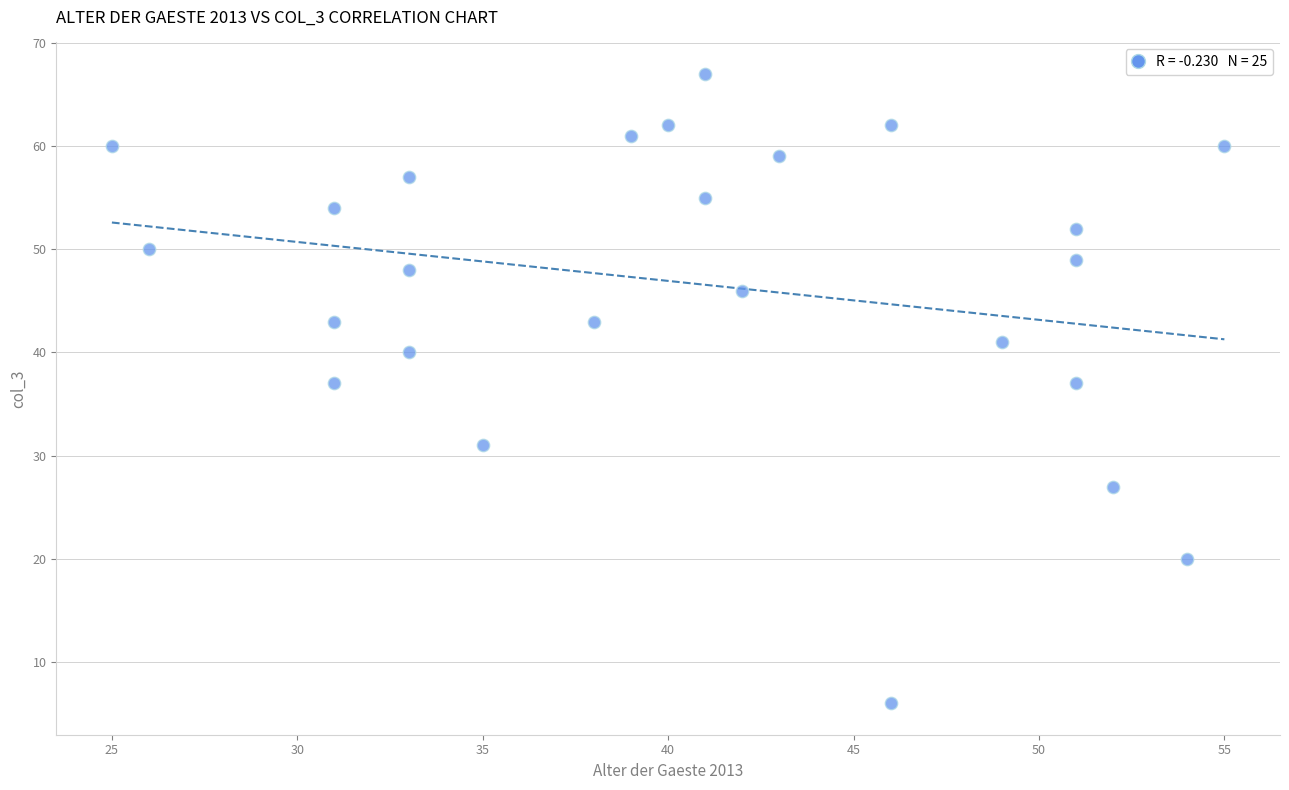

What is the range of Y values (max minus min)?

61